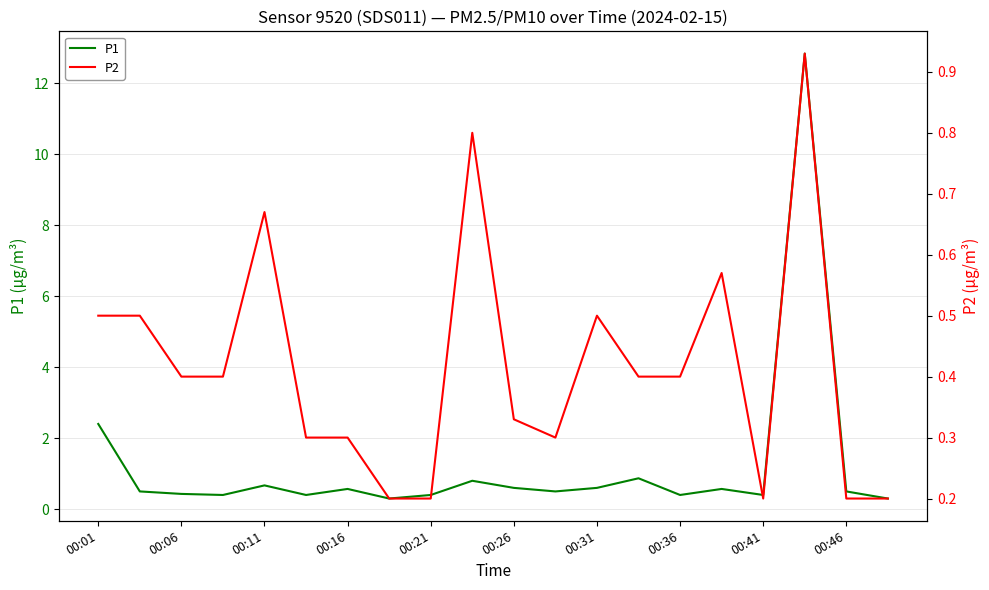

What are all the series names shown in the legend?

P1, P2